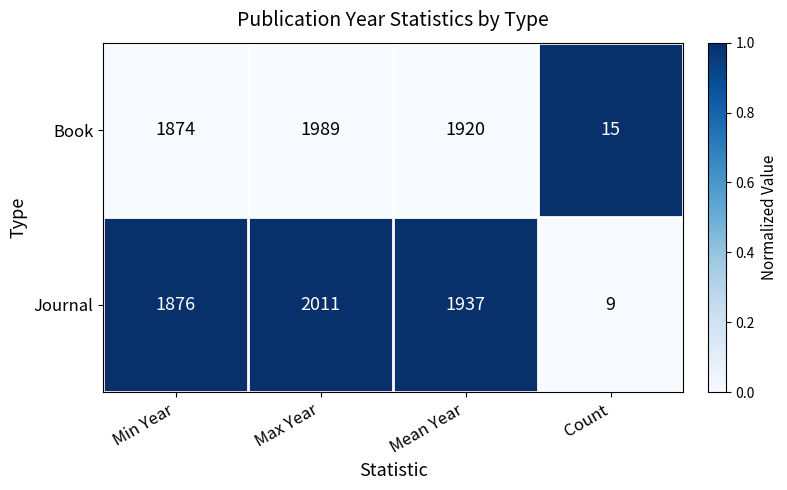

True or false: Journal has a value of 5 at Count.

False